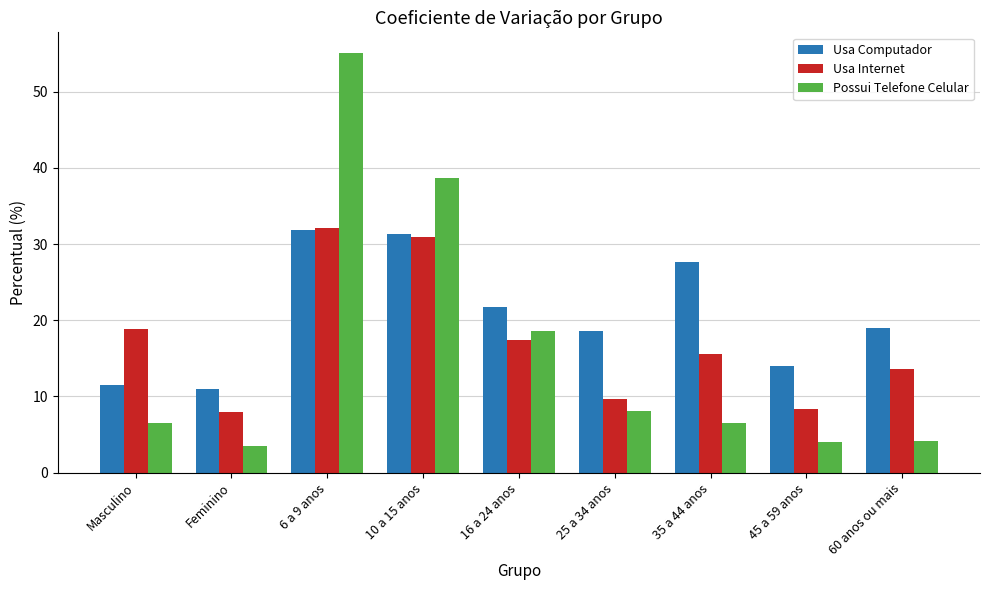

How many bars are there in each group?

3